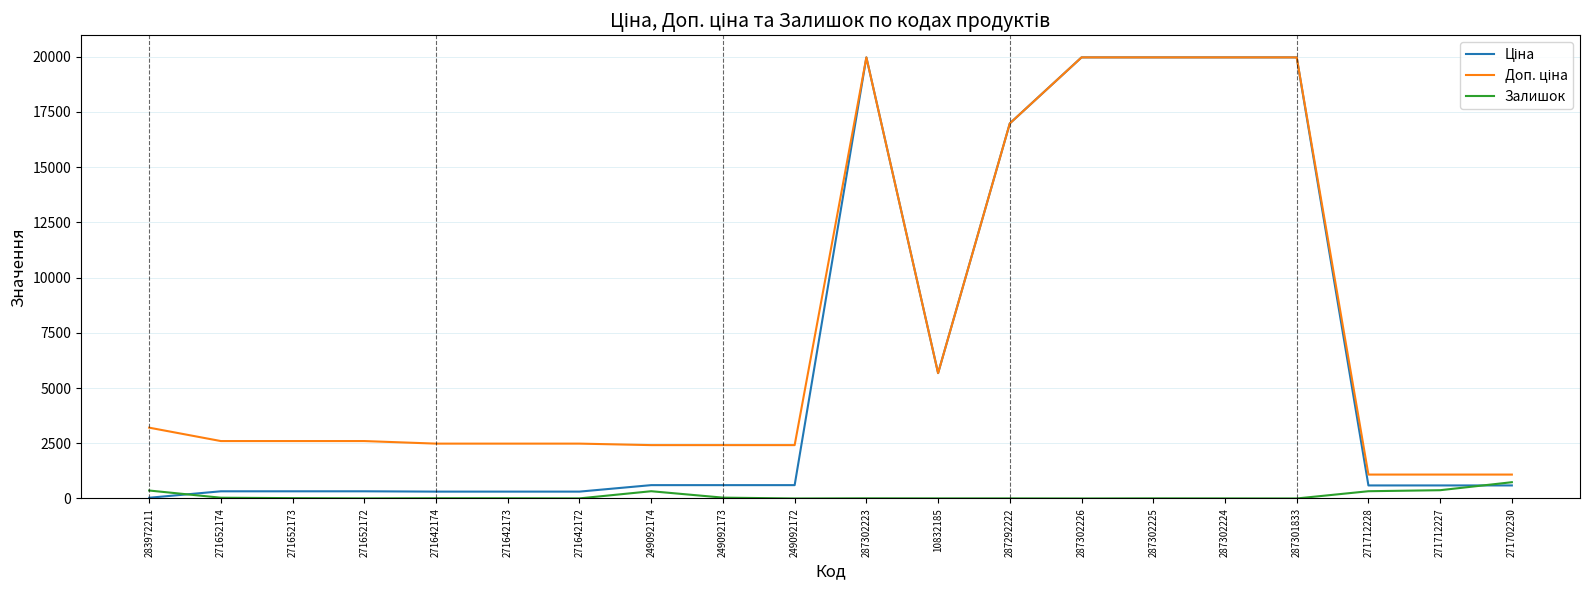

True or false: Залишок has a value of 4.0 at 287292222.

True